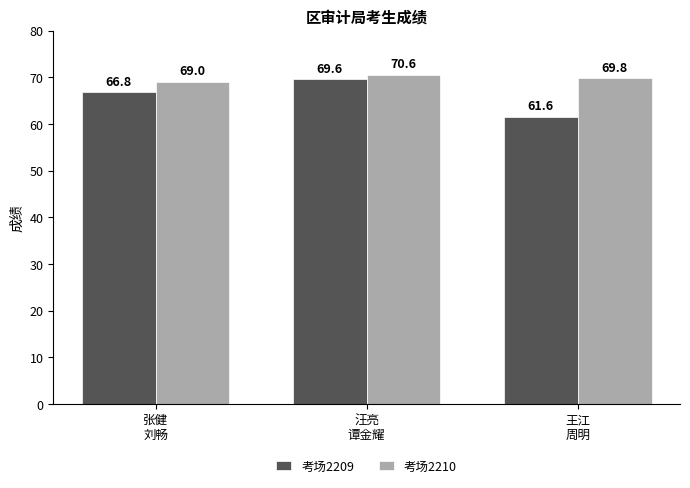

Which category has the lowest value in the 考场2210 series?

张健
刘畅